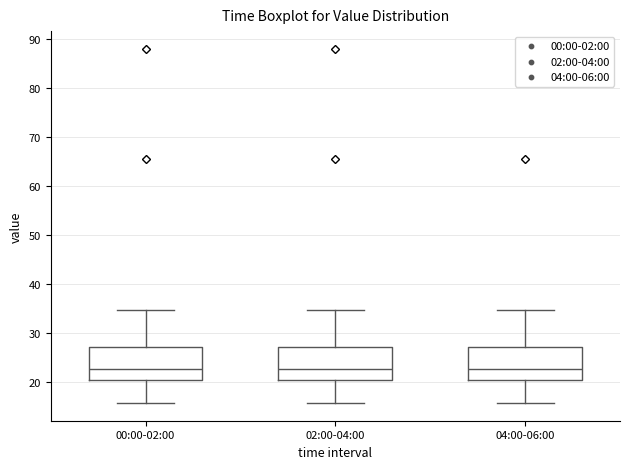

Where does the upper whisker of the box for 02:00-04:00 end on the y-axis? The values are not printed on the chart, so give them approximately, as read against the axis.

35